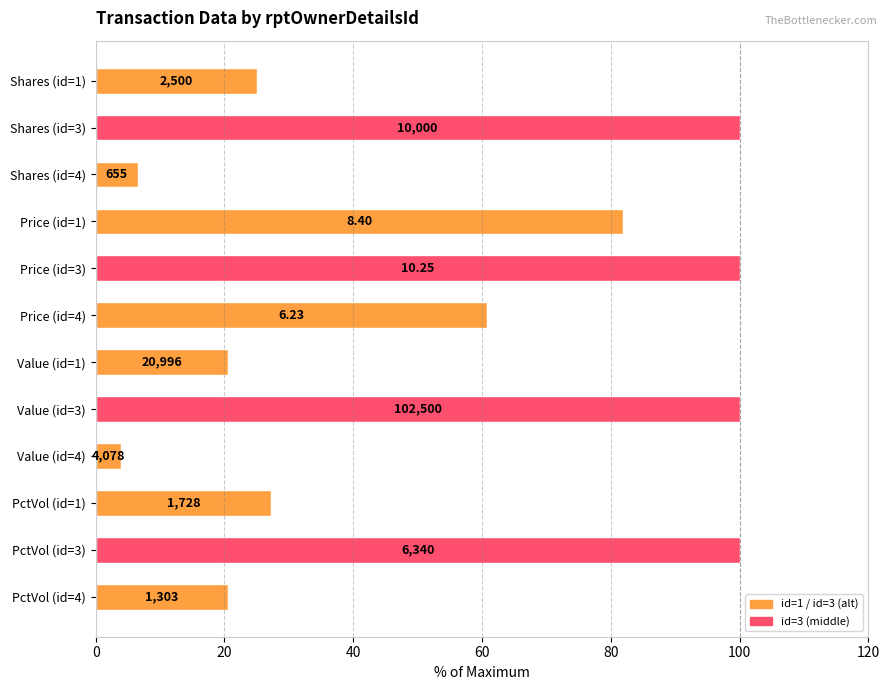

How many bars are there in total?

12